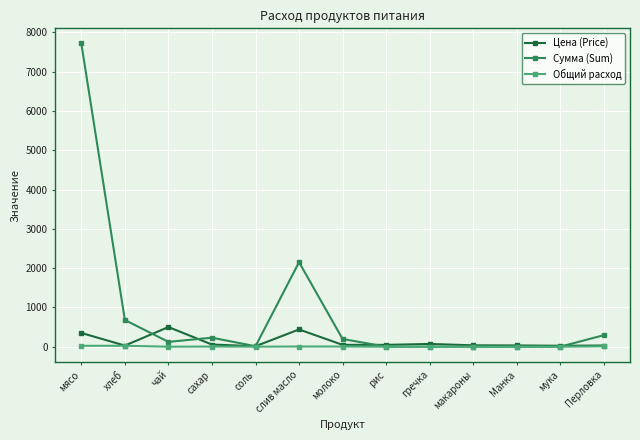

List the series in order of their peak value, highest first.

Сумма (Sum), Цена (Price), Общий расход